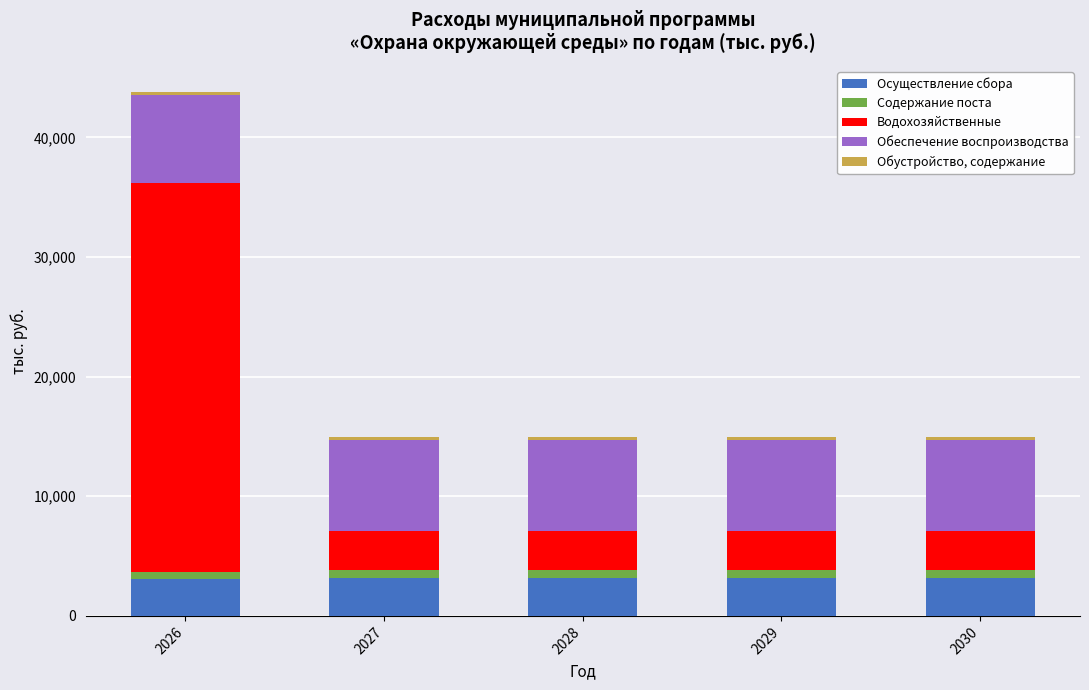

How many bars are there in total?

5